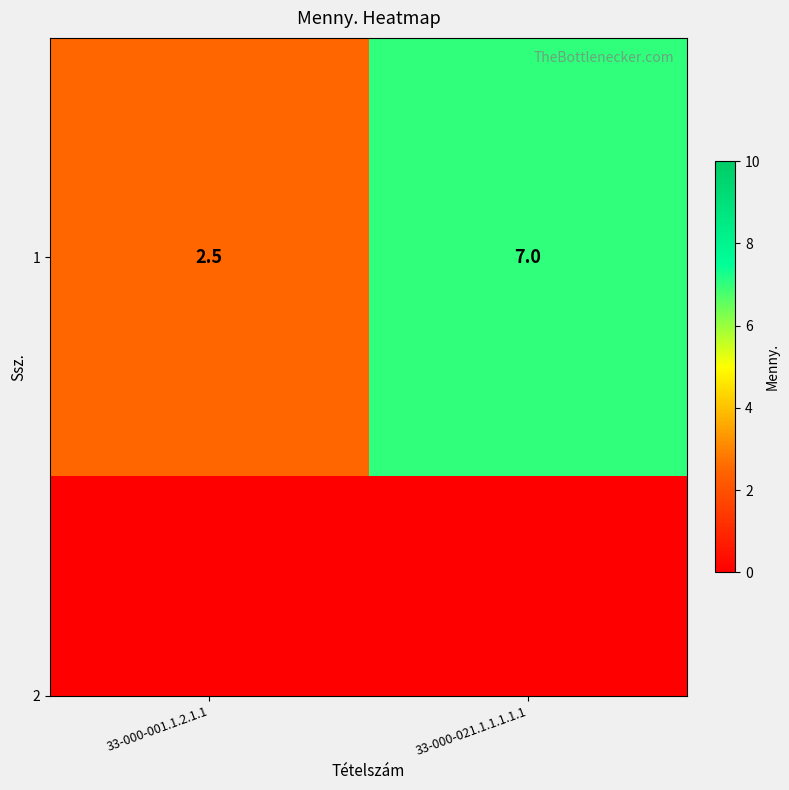

Reading left to right, extract all data points from this chart.

2.5	7.0